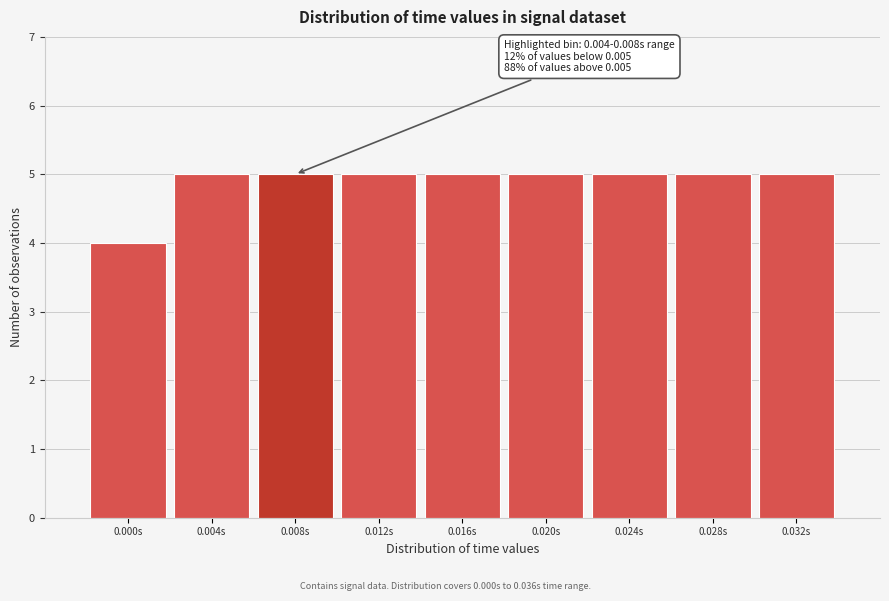

Reading left to right, what are all the values shown in this chart?

4	5	5	5	5	5	5	5	5